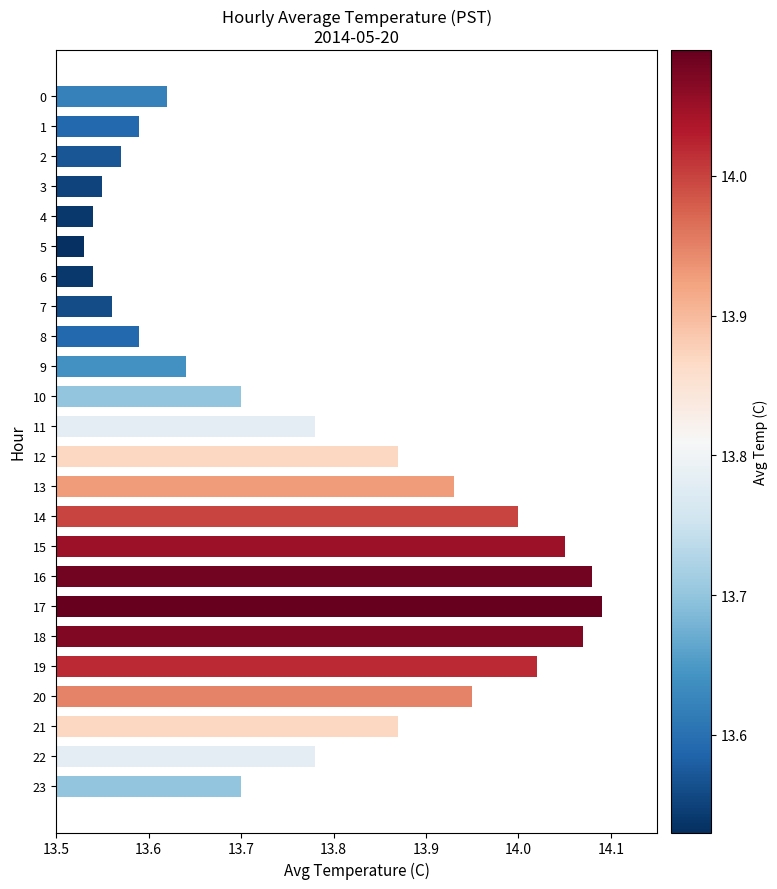

Between 19 and 17, which is larger?

17